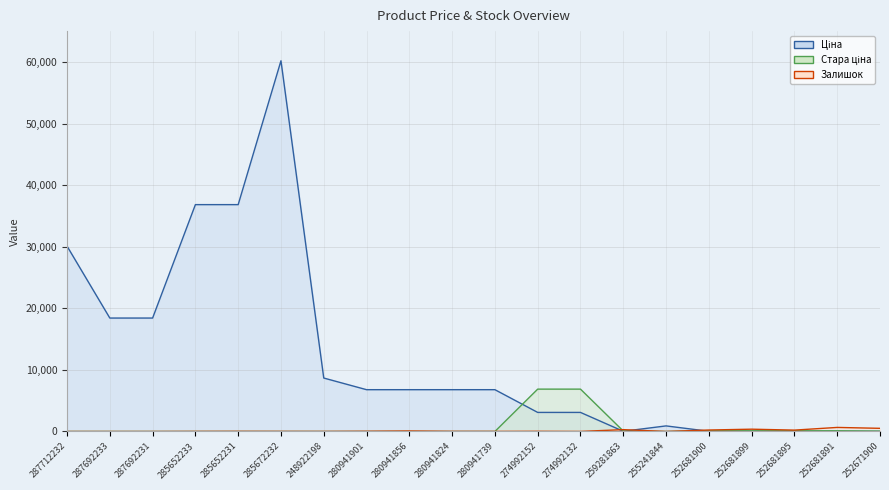

What position from the right is 252681891?

2